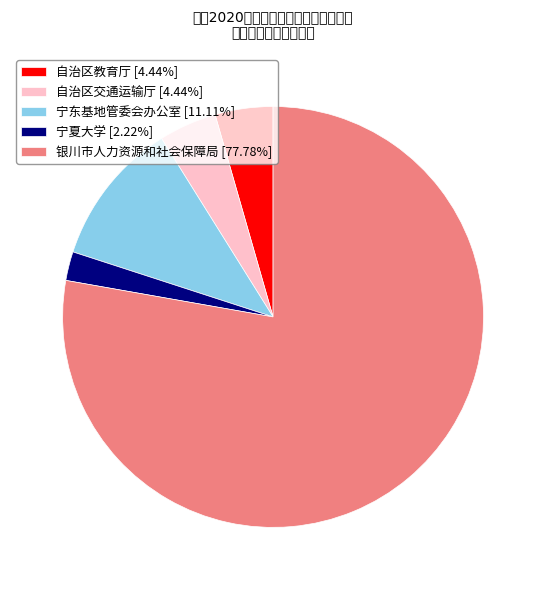

Combined, do 自治区教育厅 [4.44%] and 银川市人力资源和社会保障局 [77.78%] account for over 50%?

Yes